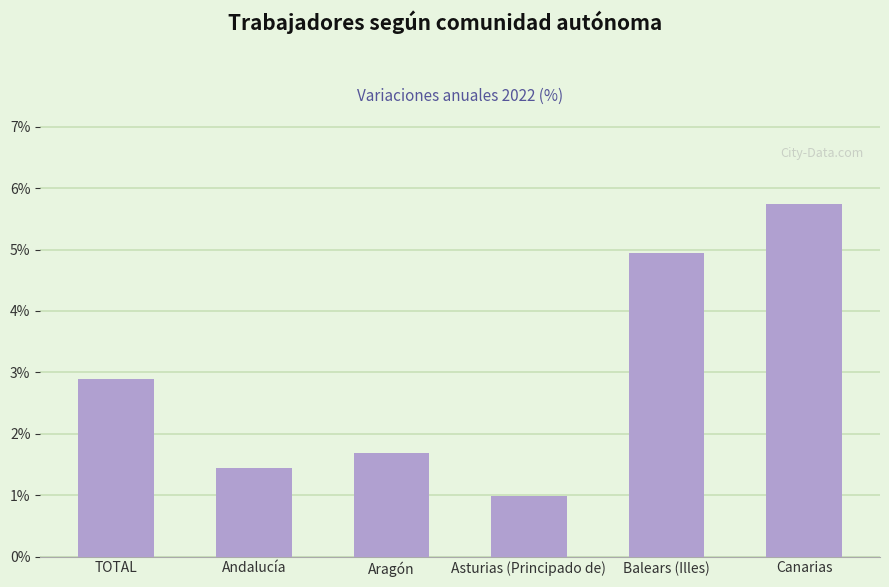

How many data points does each series have?

6